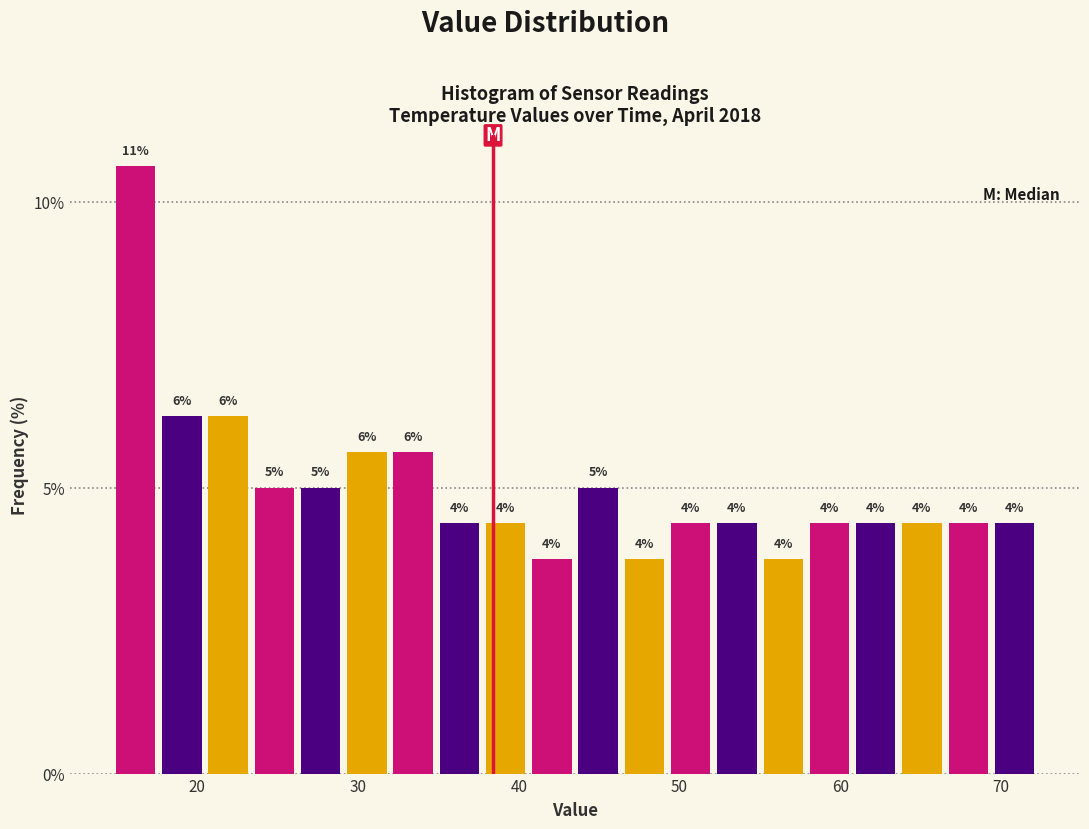

Around what value on the x-axis is the tallest bar? Give the approximate position of its centre, as read against the axis.

16